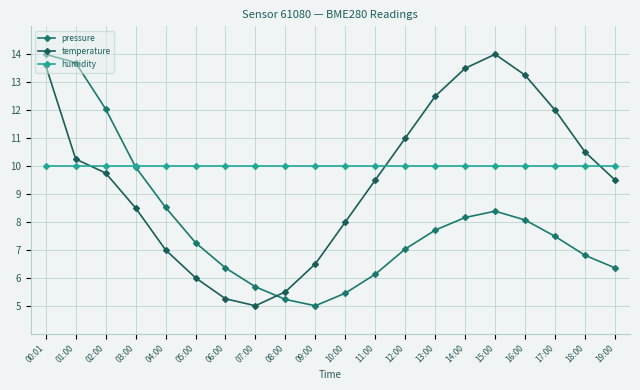

True or false: humidity and temperature cross at least once.

True